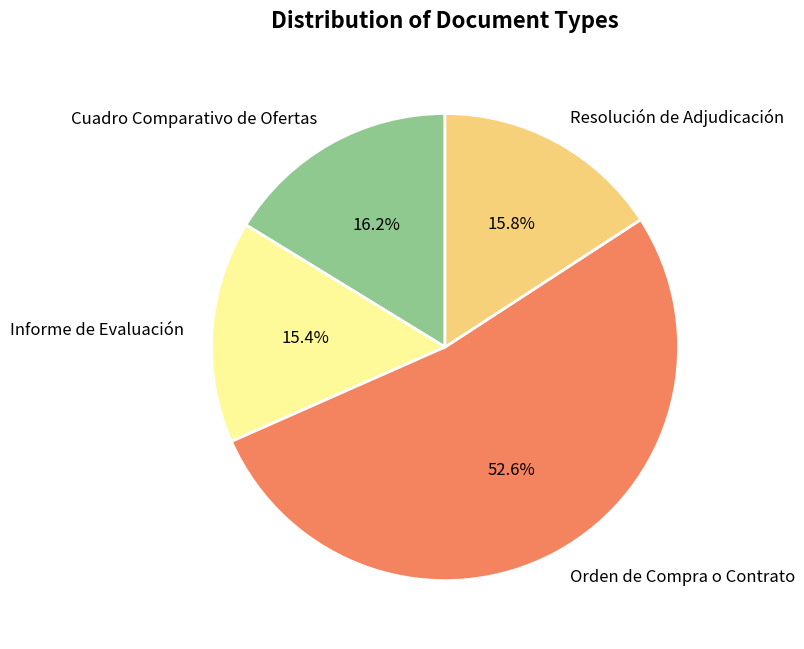

Do Resolución de Adjudicación and Orden de Compra o Contrato together represent more than half of the pie?

Yes